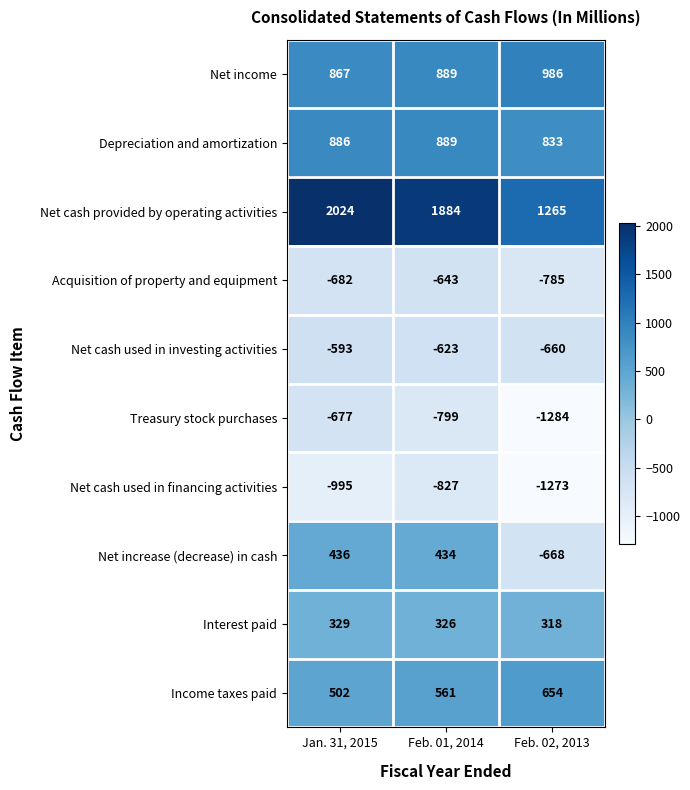

What is the greatest value displayed?

2024